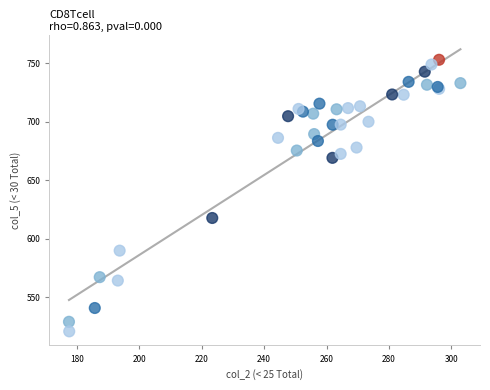

What Y value in the scatter plot is closest to 637?

617.8